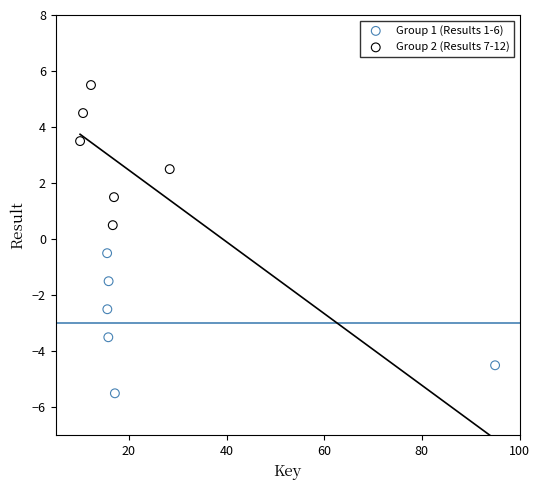

Which series reaches the maximum Y coordinate?

Group 2 (Results 7-12)